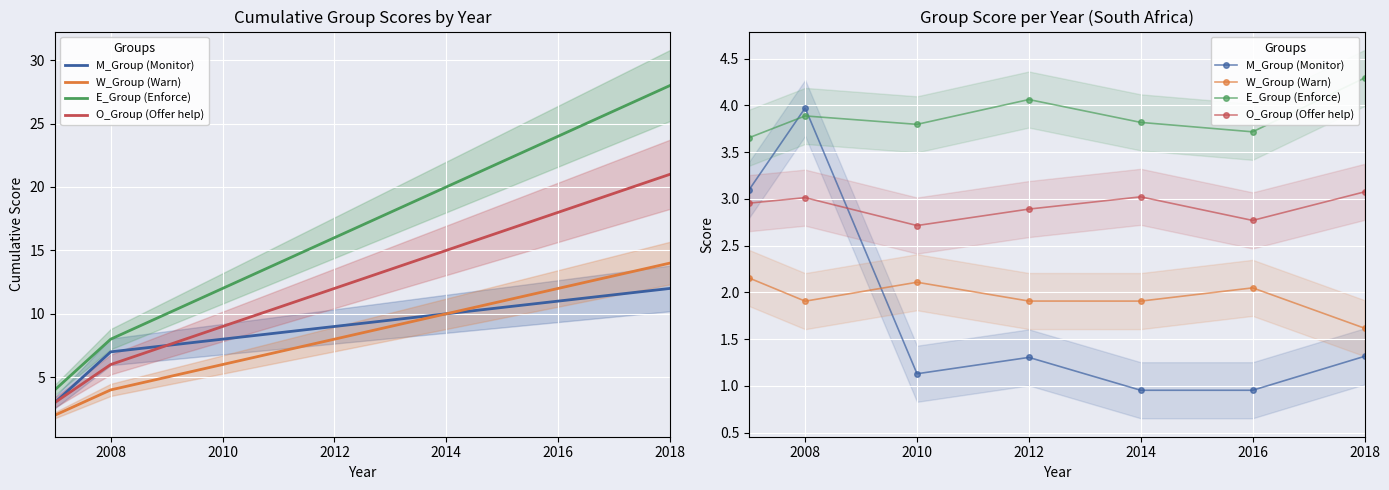

What is the difference between the maximum and minimum values in the E_Group (Enforce) series?

0.6